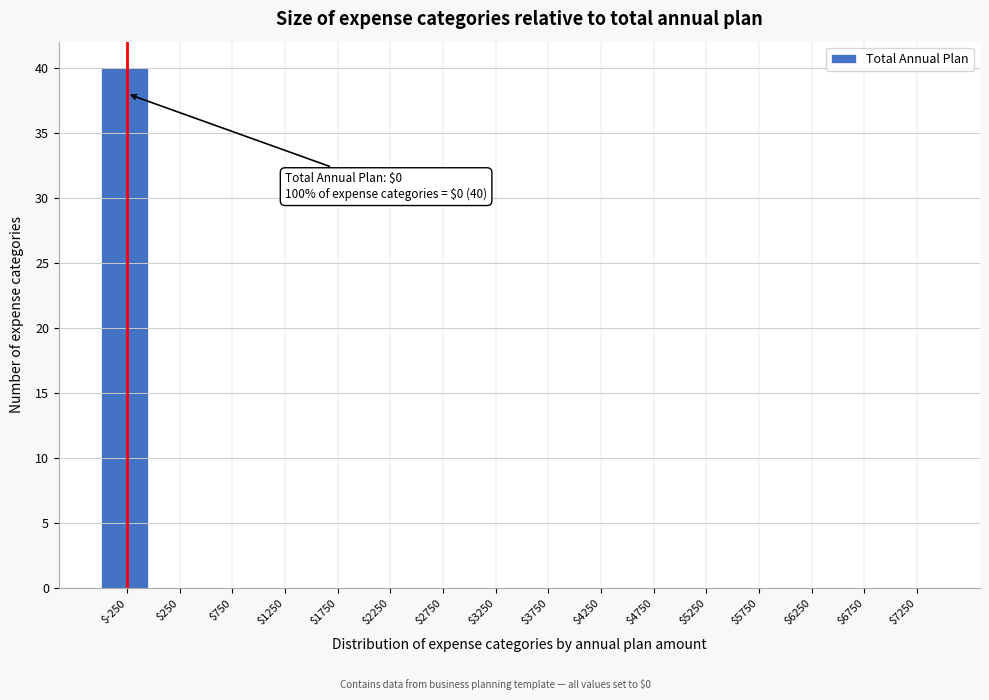

True or false: the data shows 0 at $6250.

True